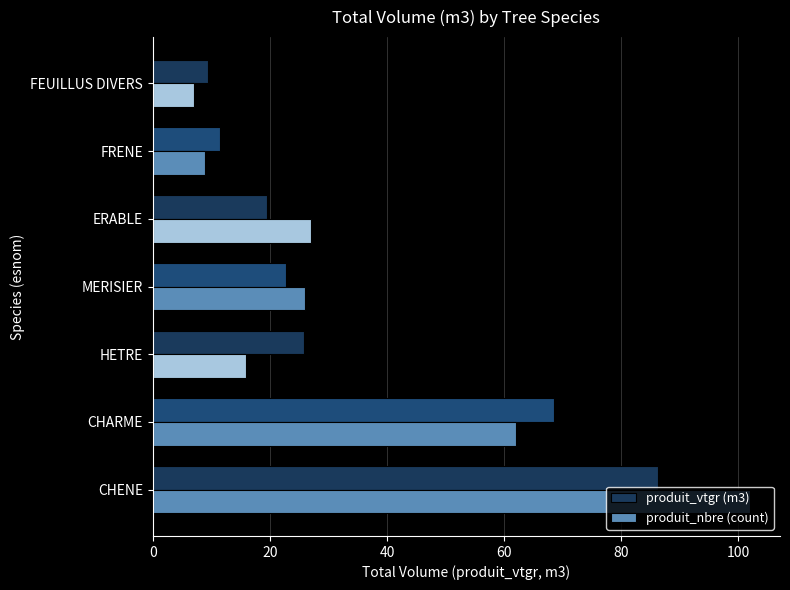

What are all the series names shown in the legend?

produit_vtgr (m3), produit_nbre (count)